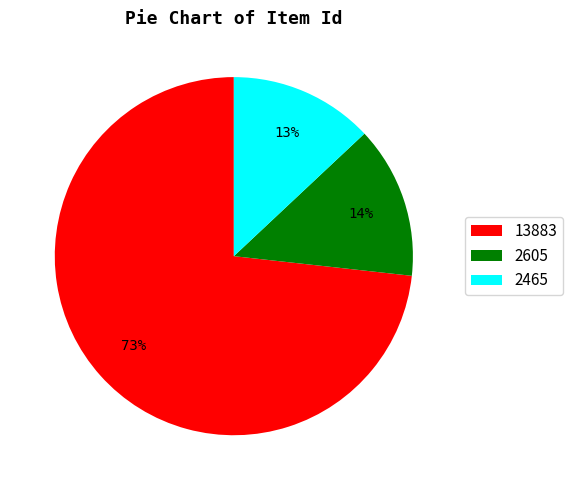

What percentage is the 13883 slice, to the nearest percent?

73%